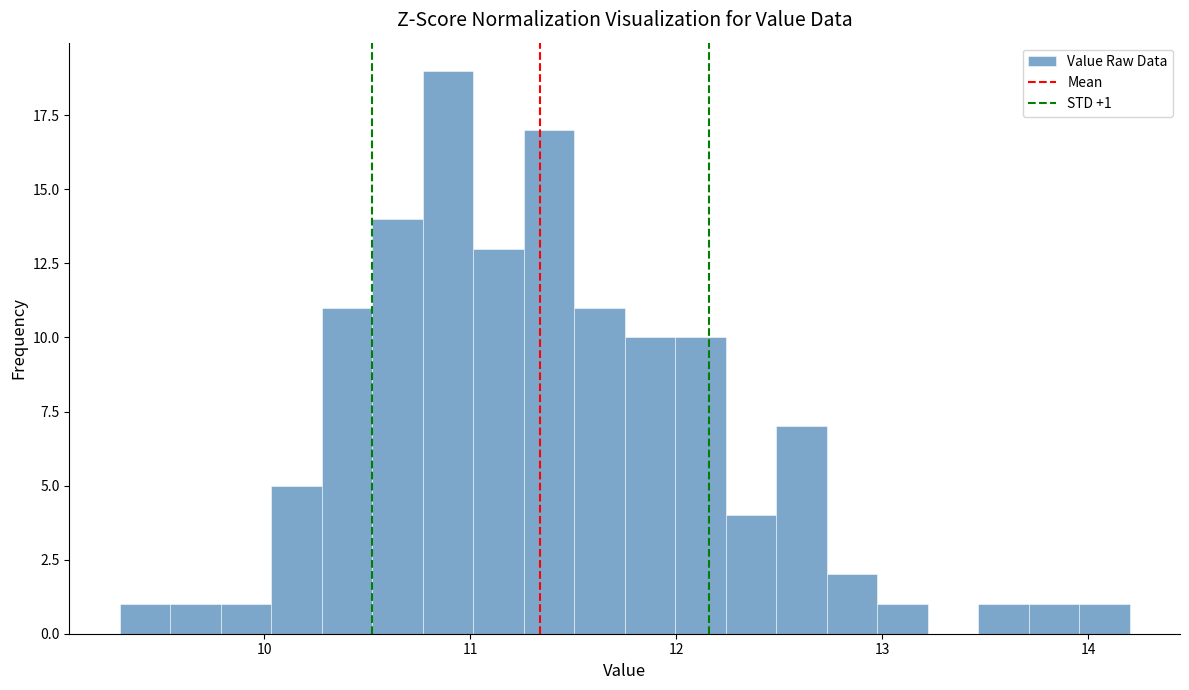

Read against the x-axis, roughly where is the centre of the tallest bar?

10.9